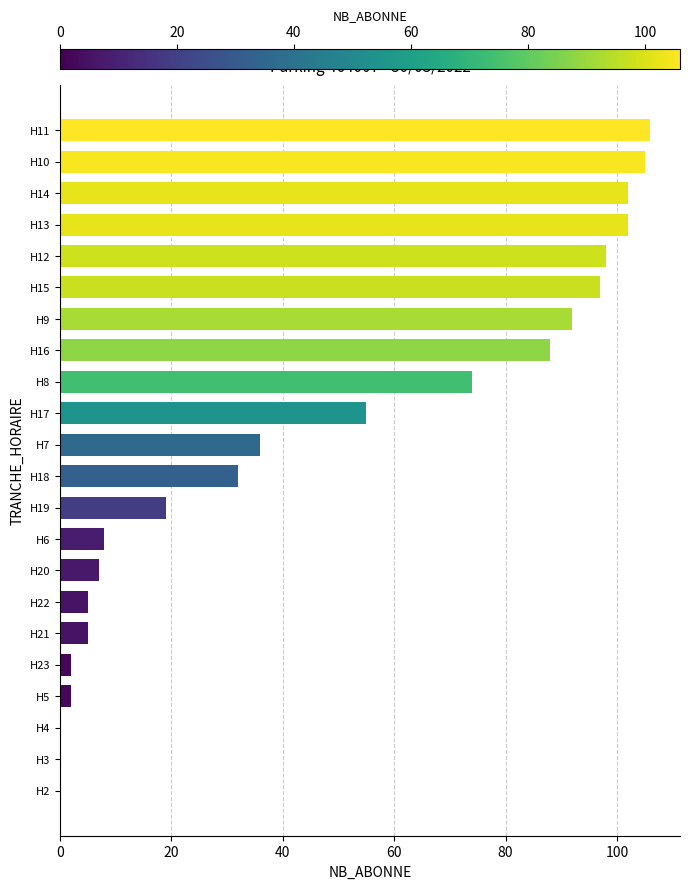

Approximately how many times larger is the value at H15 compared to H22?

19.4